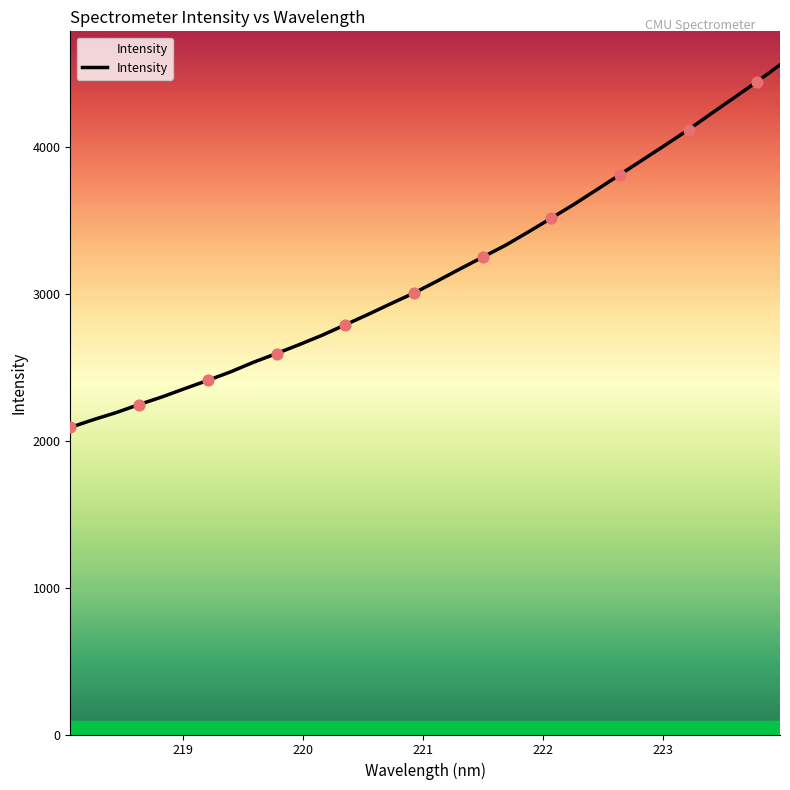

What is the change in value from 220.3533 to 221.3083?

+379.1